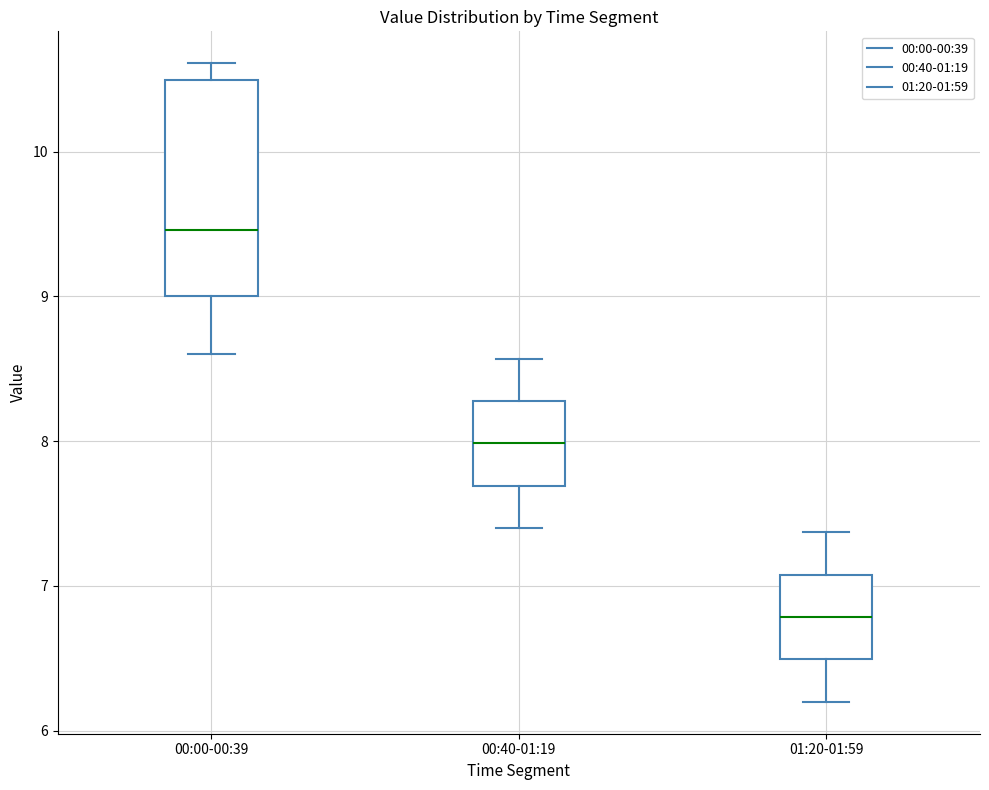

Reading left to right, read every box against the y-axis: the position of its median line, the range the box covers, and the ends of its whiskers. The values are not printed on the chart, so give them approximately, as read against the axis.

00:00-00:39: median 9.5, box 9.0 to 10.5, whiskers 8.6 to 10.6
00:40-01:19: median 8.0, box 7.7 to 8.3, whiskers 7.4 to 8.6
01:20-01:59: median 6.8, box 6.5 to 7.1, whiskers 6.2 to 7.4